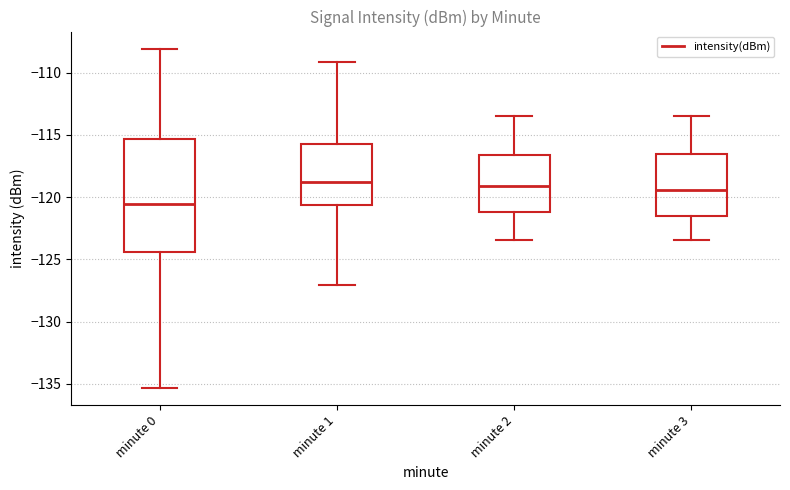

Where is the lower edge of the box for minute 0 on the y-axis? The values are not printed on the chart, so give them approximately, as read against the axis.

-124.5